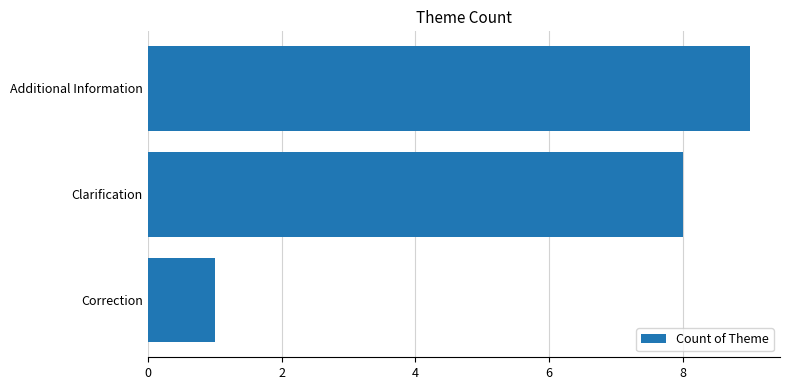

Reading top to bottom, extract all data points from this chart.

Additional Information=9	Clarification=8	Correction=1